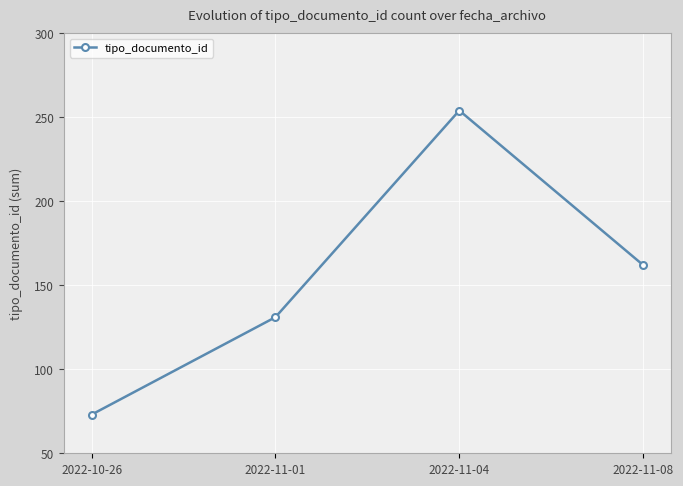

At which label does the data first exceed 162?

2022-11-04